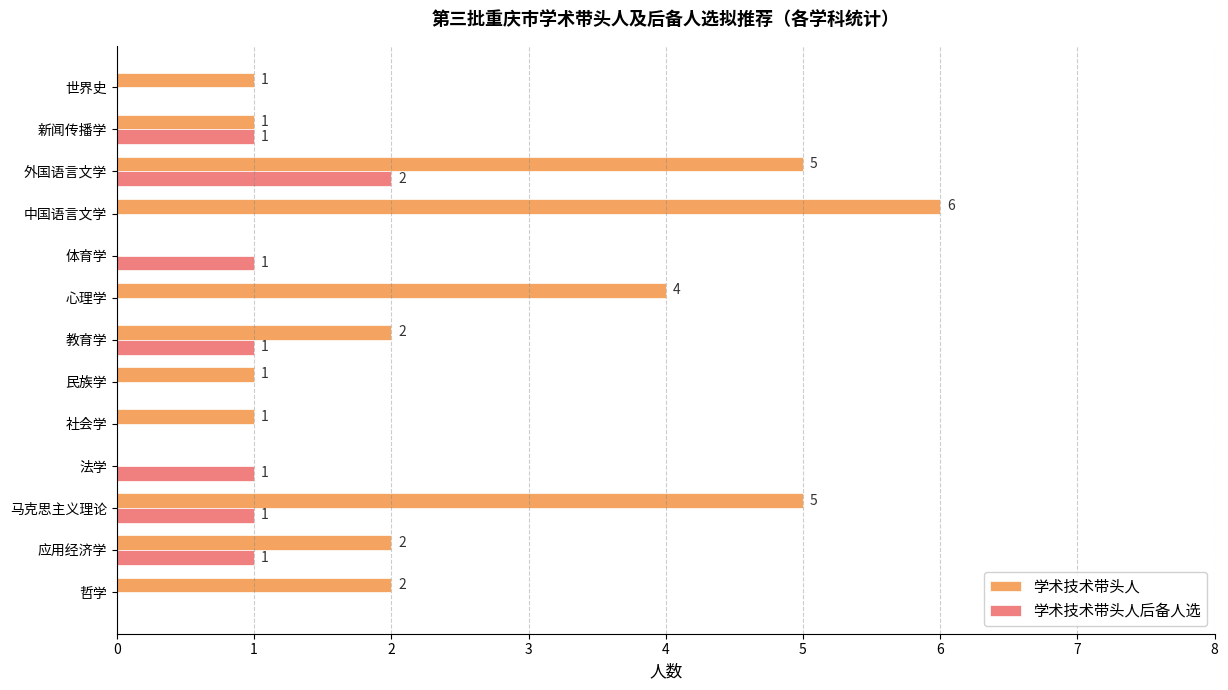

The 学术技术带头人后备人选 series shows 2 at 新闻传播学. True or false?

False